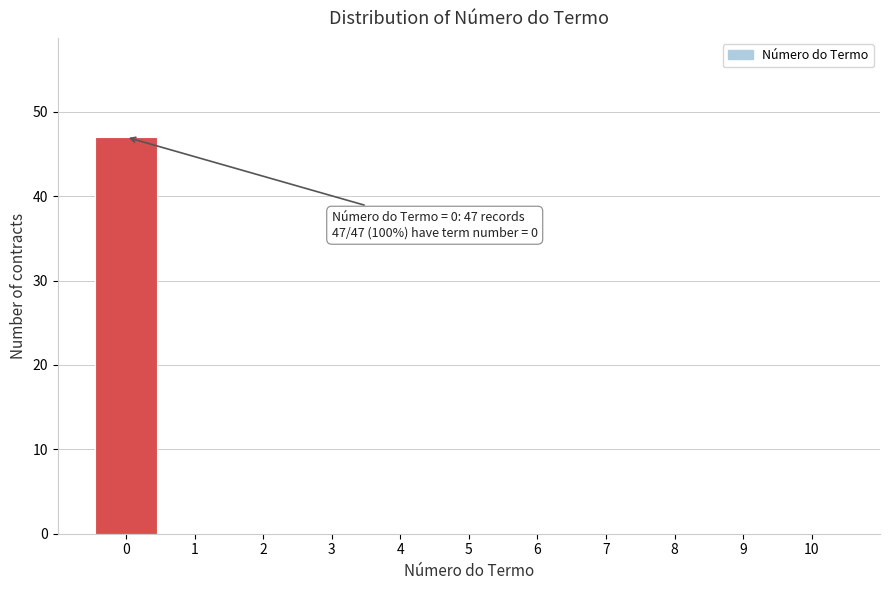

Reading right to left, list all the values displayed in this chart.

10=0	9=0	8=0	7=0	6=0	5=0	4=0	3=0	2=0	1=0	0=47